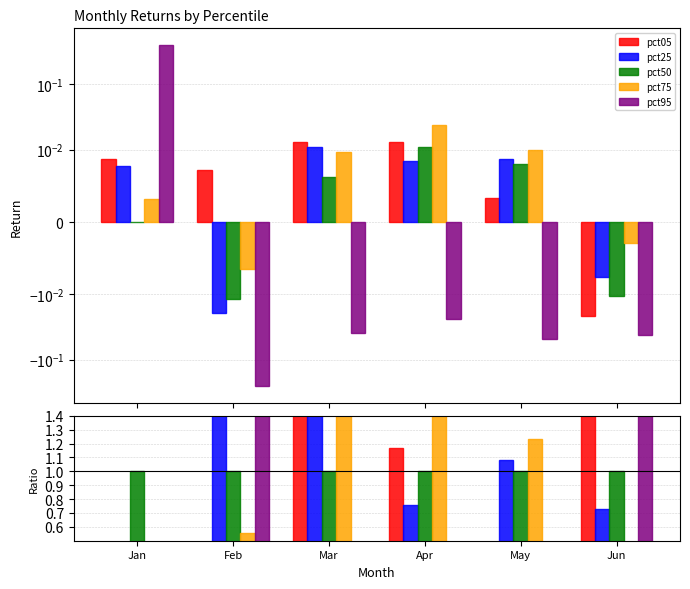

At May, list the series in order from smallest to largest.

pct95, pct05, pct50, pct25, pct75